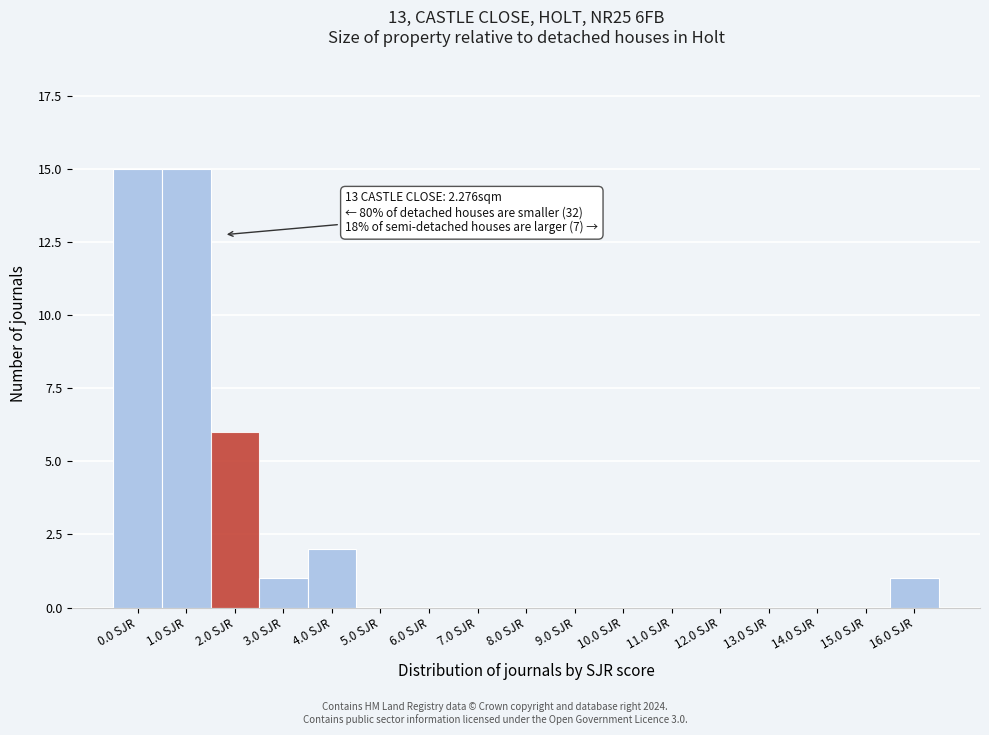

Reading right to left, what are all the values shown in this chart?

16.0 SJR=1	15.0 SJR=0	14.0 SJR=0	13.0 SJR=0	12.0 SJR=0	11.0 SJR=0	10.0 SJR=0	9.0 SJR=0	8.0 SJR=0	7.0 SJR=0	6.0 SJR=0	5.0 SJR=0	4.0 SJR=2	3.0 SJR=1	2.0 SJR=6	1.0 SJR=15	0.0 SJR=15